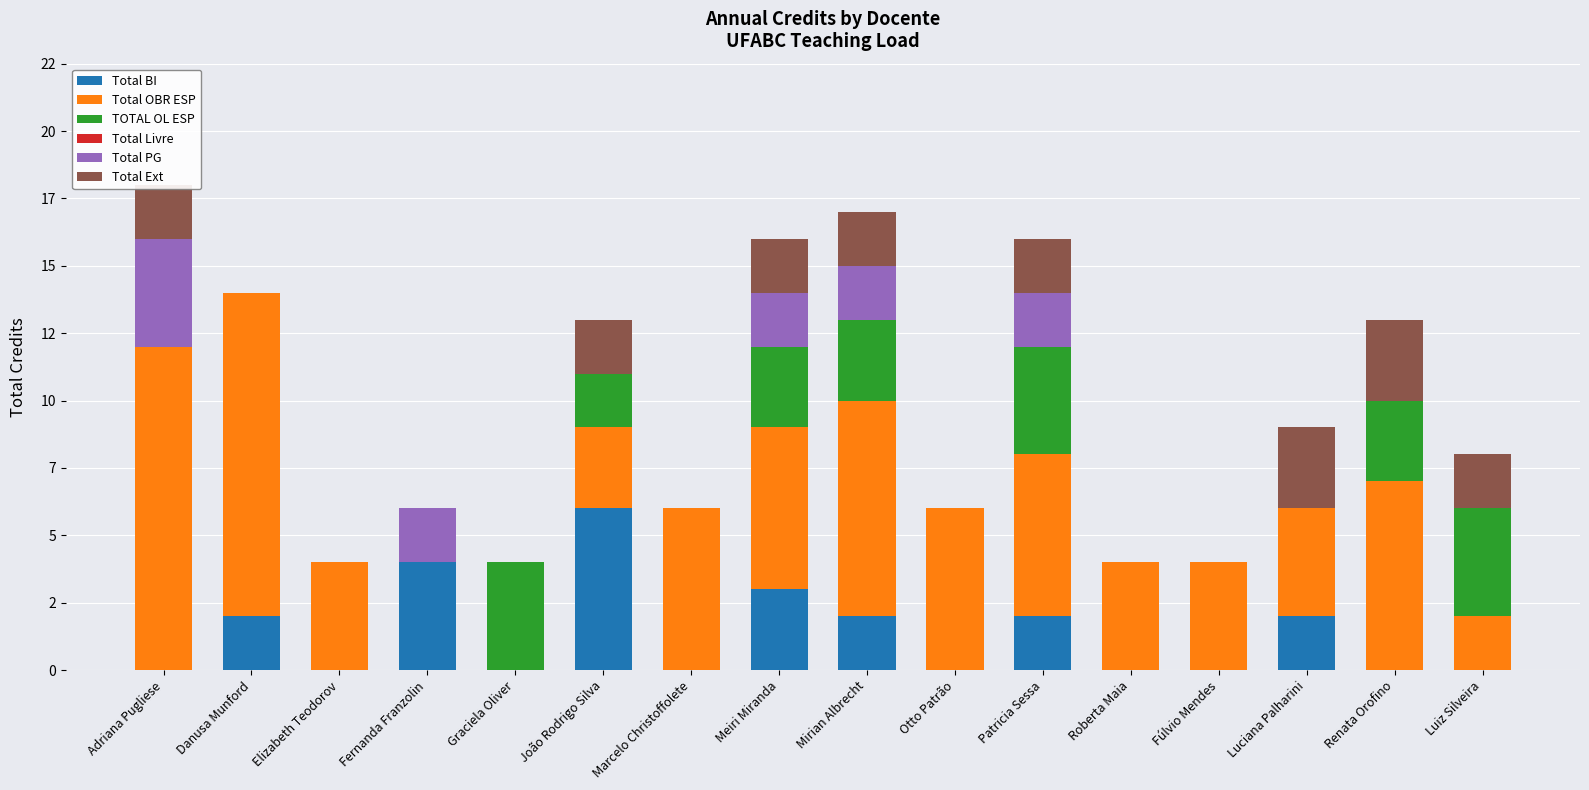

What is the difference between the second highest and minimum values in the TOTAL OL ESP series?

4